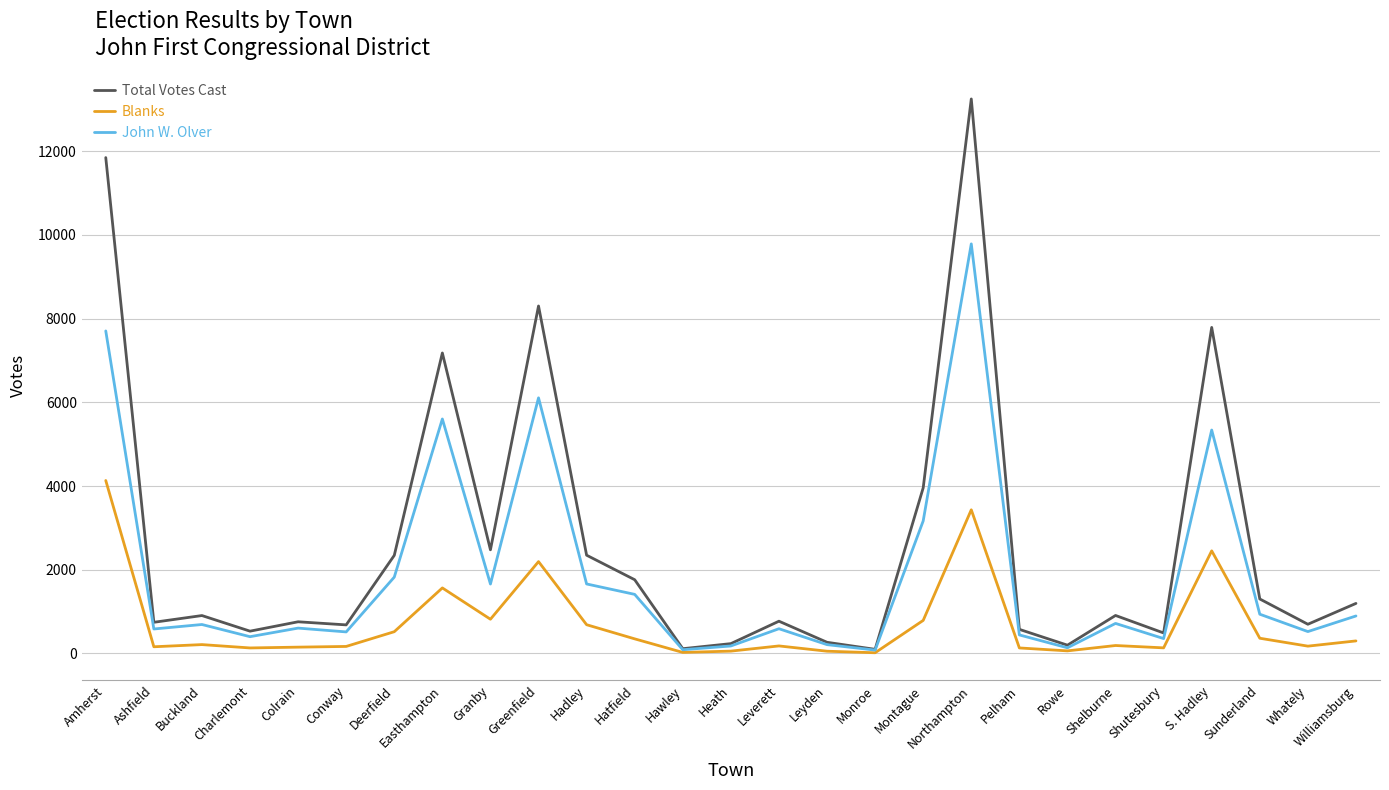

What is the spread (max minus min) of values at Easthampton?

5614